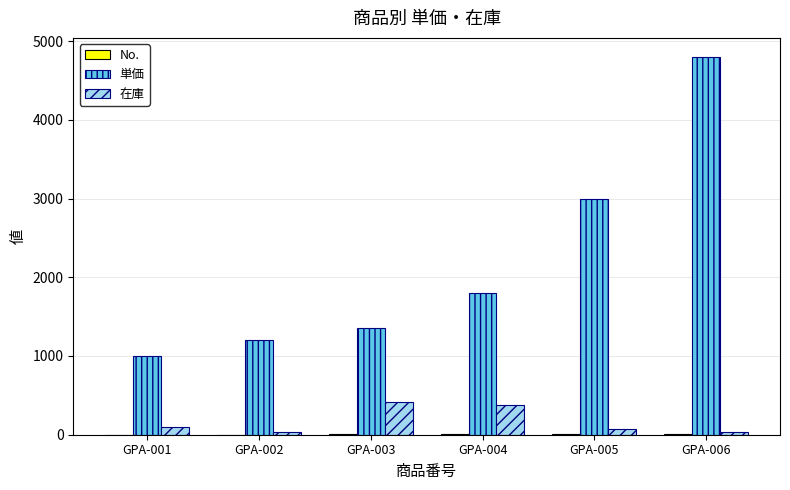

At which category does the chart reach its peak across all series?

GPA-006